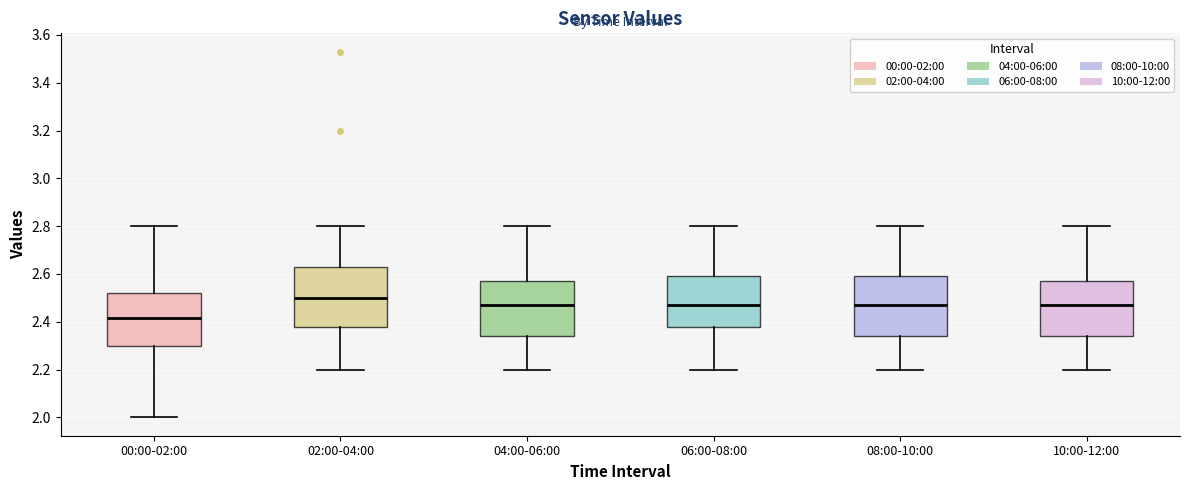

Reading left to right, transcribe this box plot: for each box, give where its median line is, the range the box spans, and where its two whiskers end, as read against the y-axis. The values are not printed on the chart, so give them approximately, as read against the axis.

00:00-02:00: median 2.42, box 2.30 to 2.52, whiskers 2.00 to 2.80
02:00-04:00: median 2.50, box 2.38 to 2.64, whiskers 2.20 to 2.80
04:00-06:00: median 2.48, box 2.34 to 2.58, whiskers 2.20 to 2.80
06:00-08:00: median 2.48, box 2.38 to 2.60, whiskers 2.20 to 2.80
08:00-10:00: median 2.48, box 2.34 to 2.60, whiskers 2.20 to 2.80
10:00-12:00: median 2.48, box 2.34 to 2.58, whiskers 2.20 to 2.80